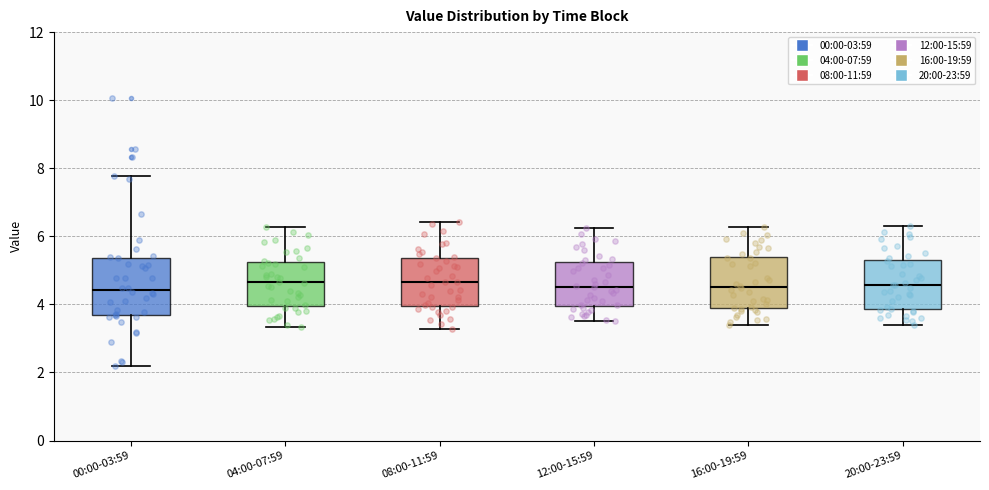

Where does the median line of the box for 20:00-23:59 sit on the y-axis? The values are not printed on the chart, so give them approximately, as read against the axis.

4.6